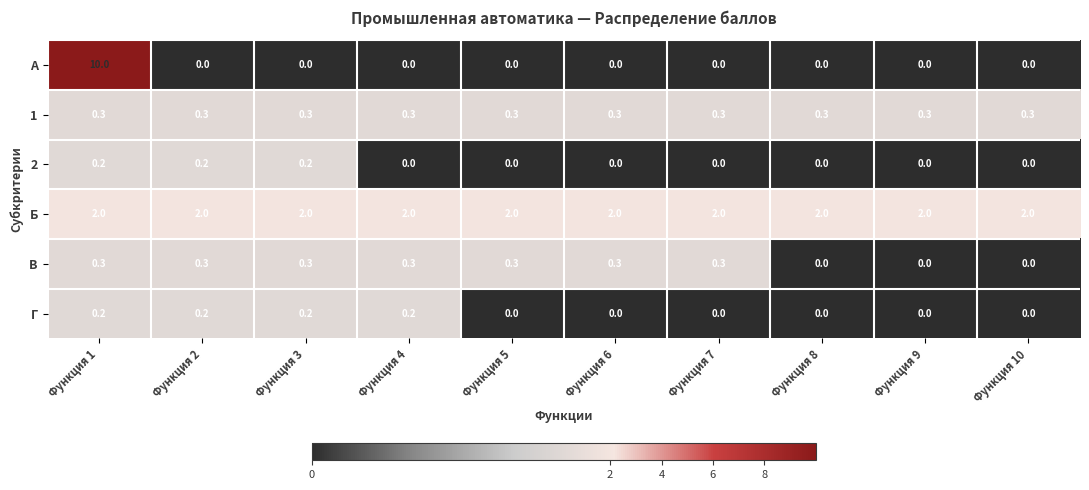

What is the average value of the 1 series?

0.3